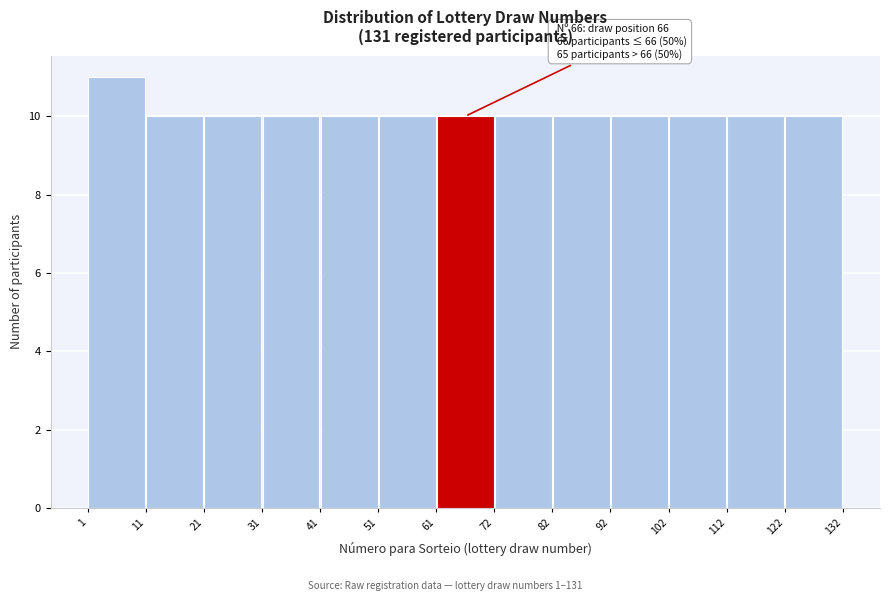

Over which range of the x-axis is the bar tallest?

1 to 11